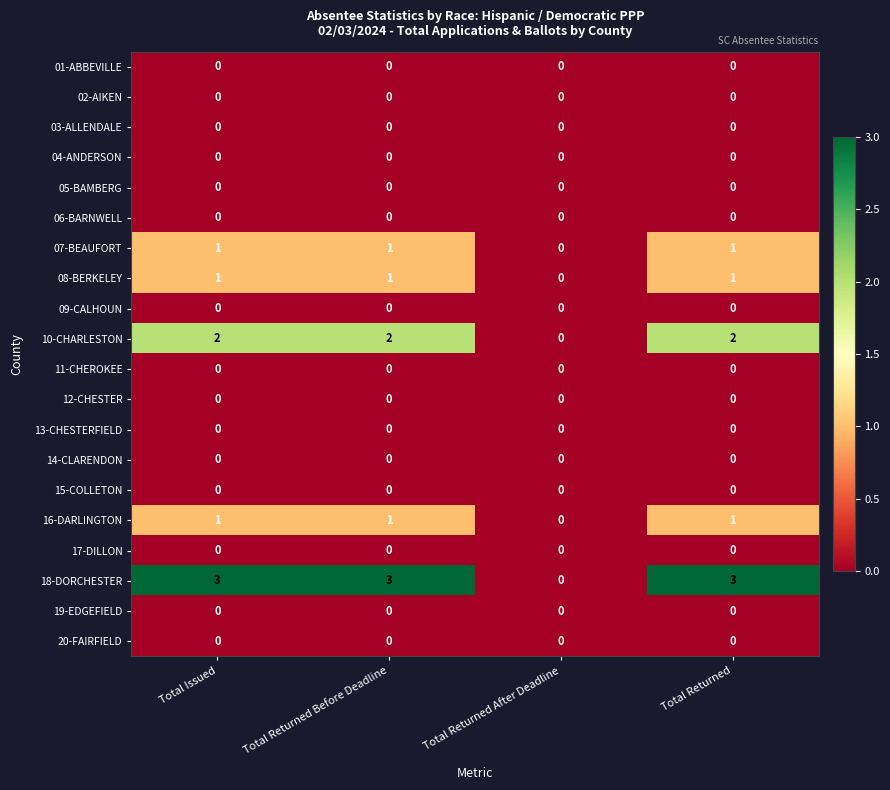

What is the total value across all series at Total Returned Before Deadline?

8